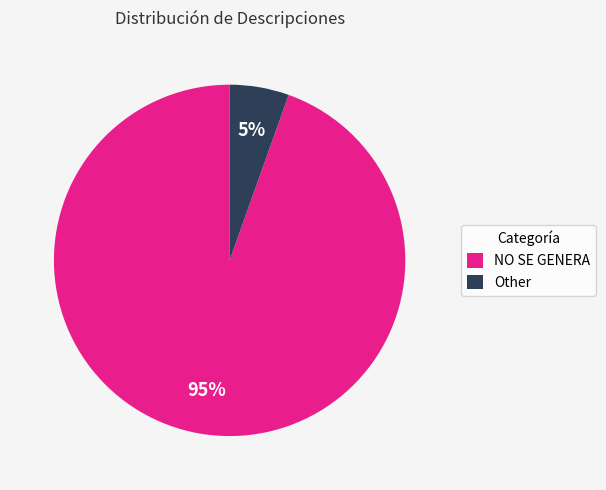

To the nearest percent, what is the combined percentage of Other and NO SE GENERA?

100%